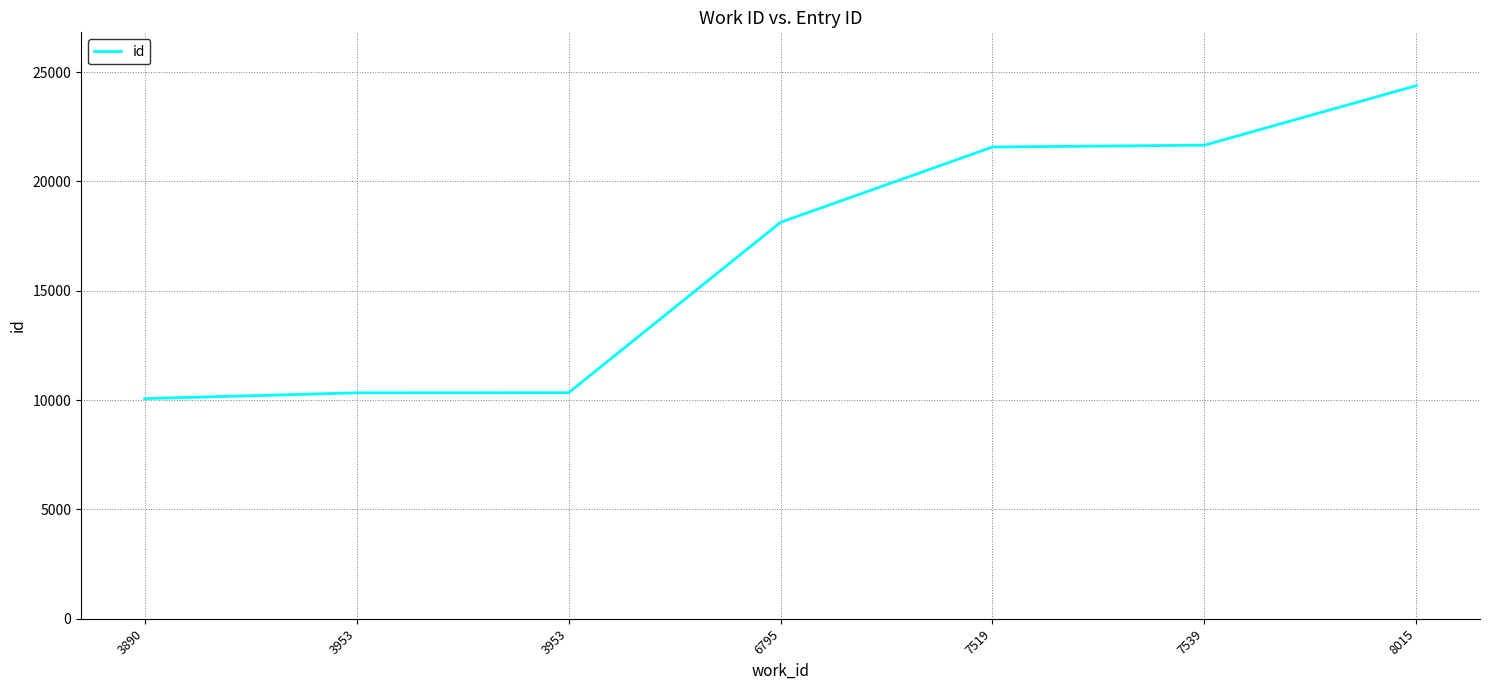

Rank the categories by value from lowest to highest.

3890, 3953, 3953, 6795, 7519, 7539, 8015